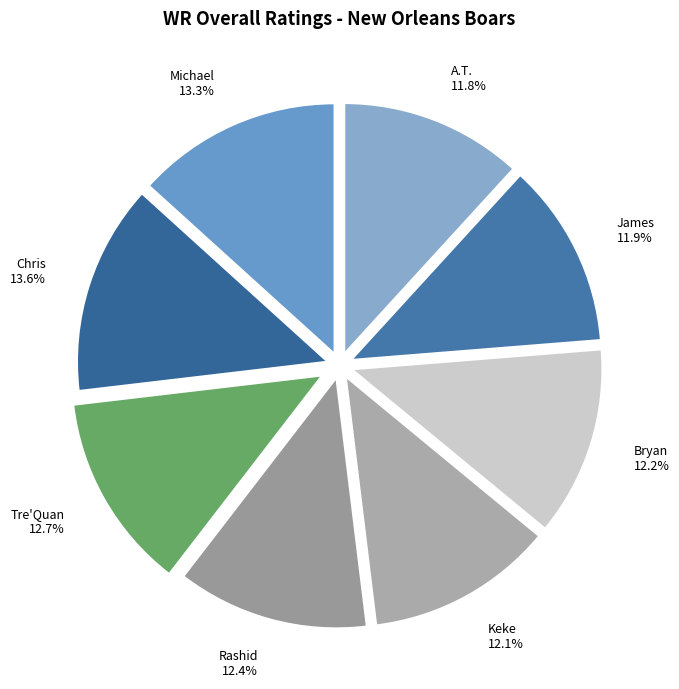

Combined, what portion of the pie is A.T. and James?

23.7%